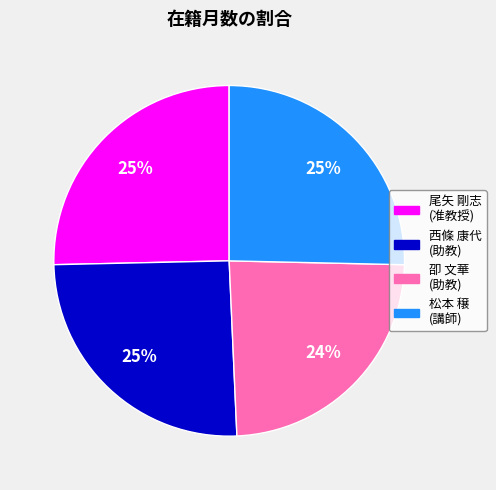

Does any single category account for the majority?

No